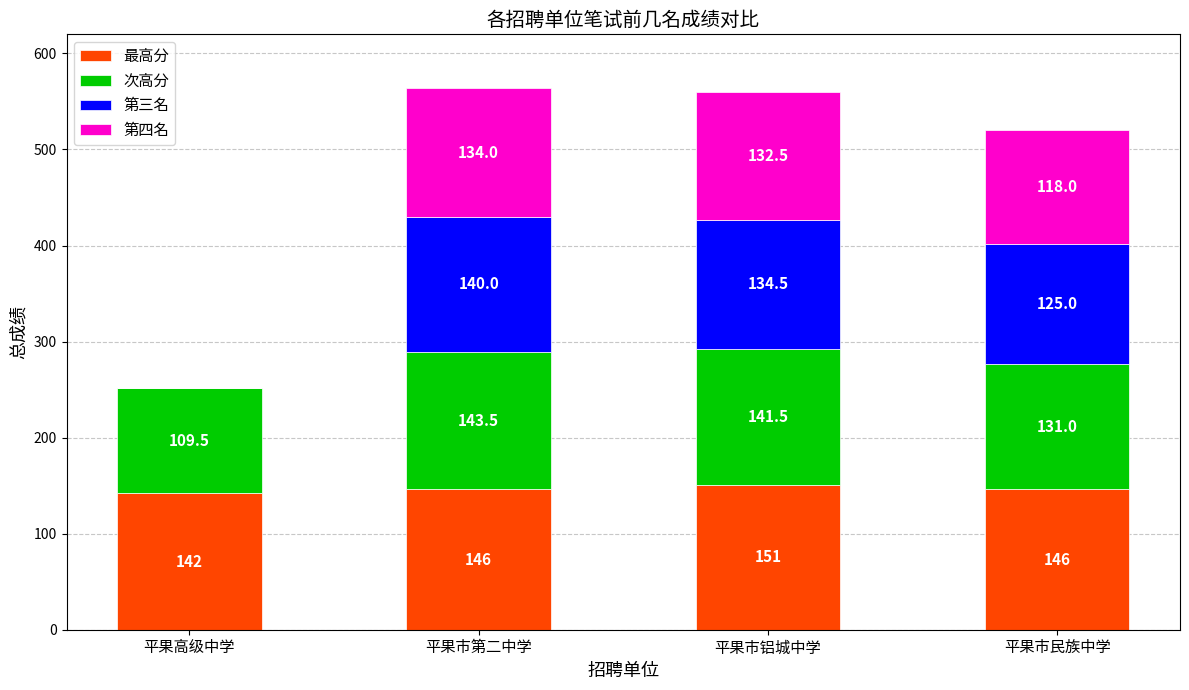

What is the total value across all series at 平果市第二中学?

563.5